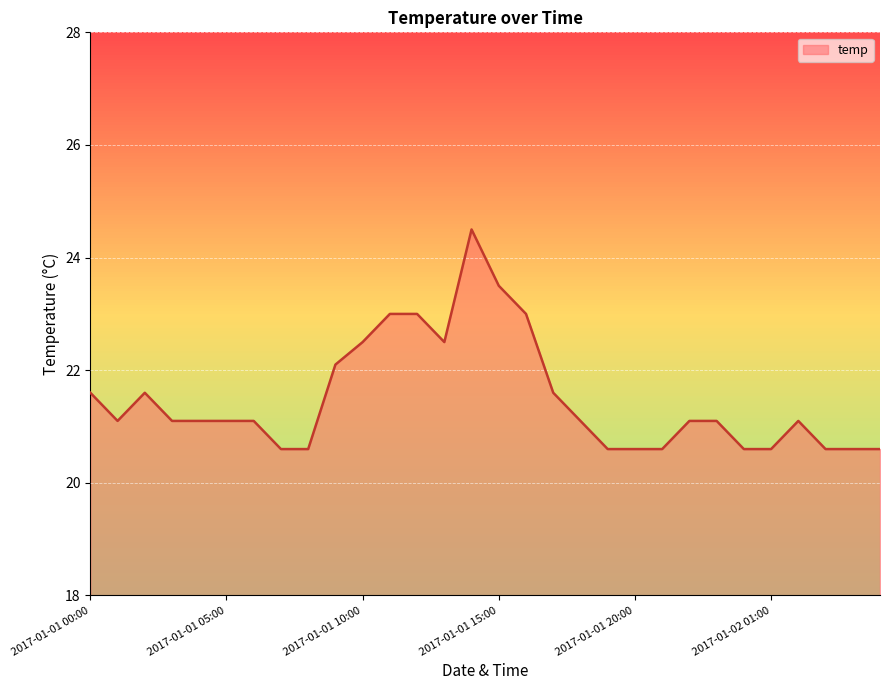

What is the greatest value displayed?

24.5